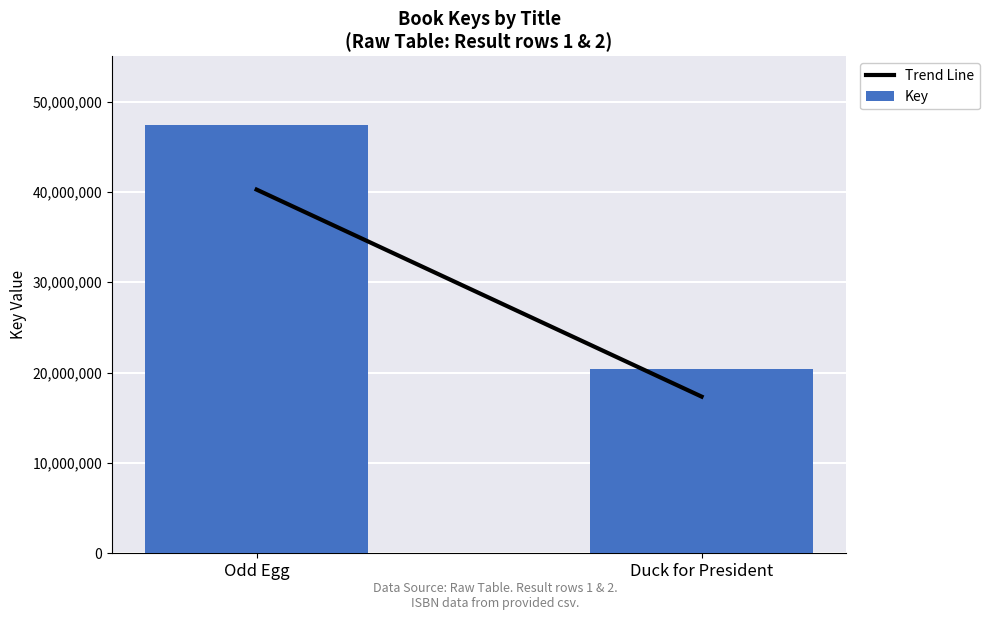

What is the ratio of the value at Duck for President to the value at Odd Egg?

0.4